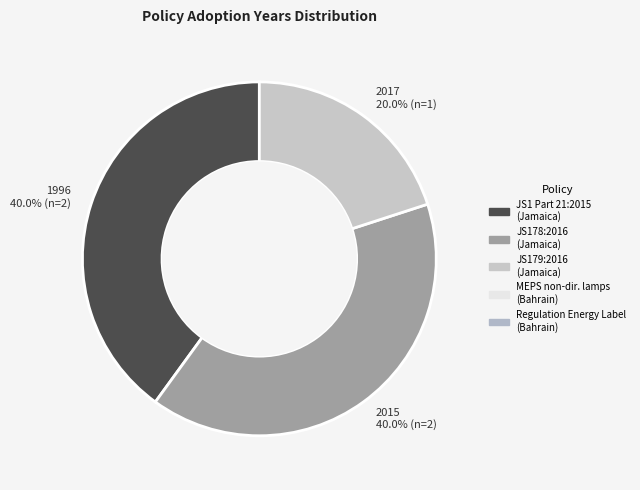

Do 2017 20.0% (n=1) and 2015 40.0% (n=2) together represent more than half of the pie?

Yes